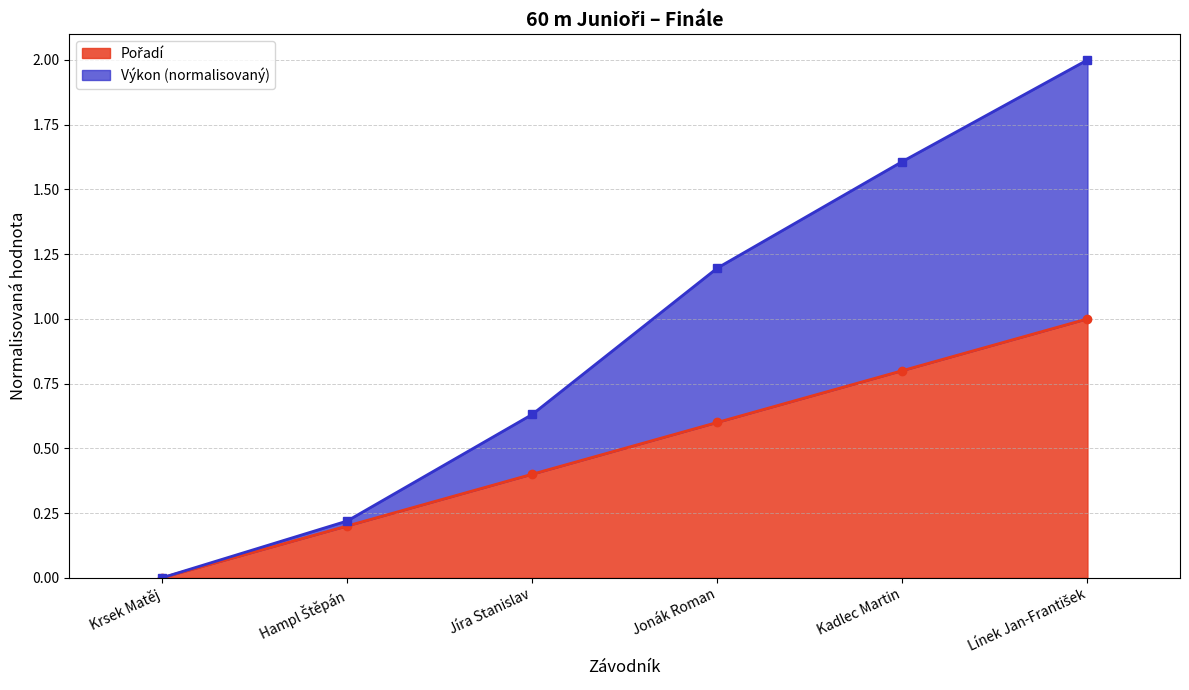

What is the difference between the highest and lowest values at Kadlec Martin?

0.8